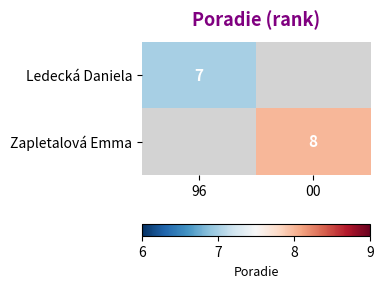

The Zapletalová Emma series shows 8 at 00. True or false?

True